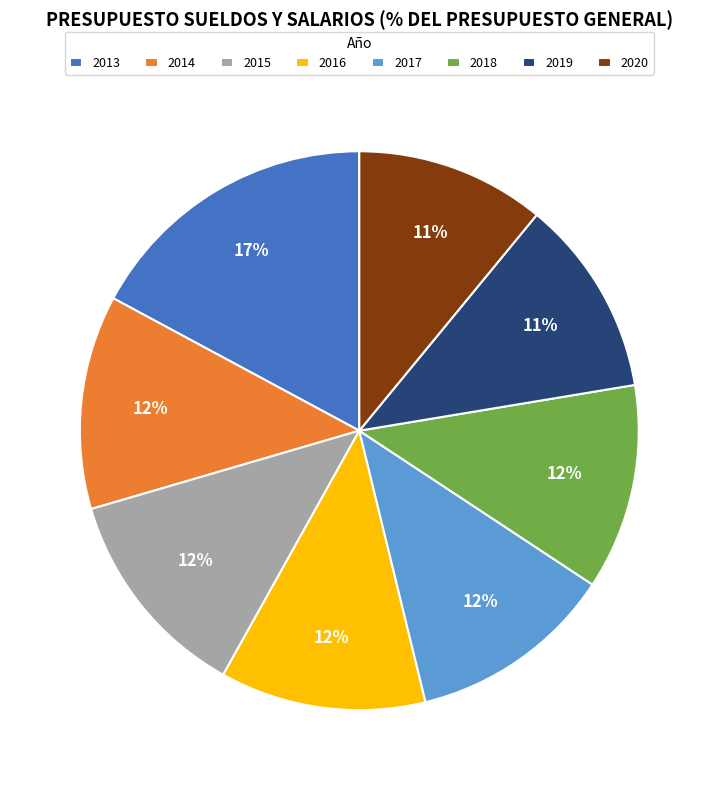

To the nearest percent, what portion does 2018 represent?

12%